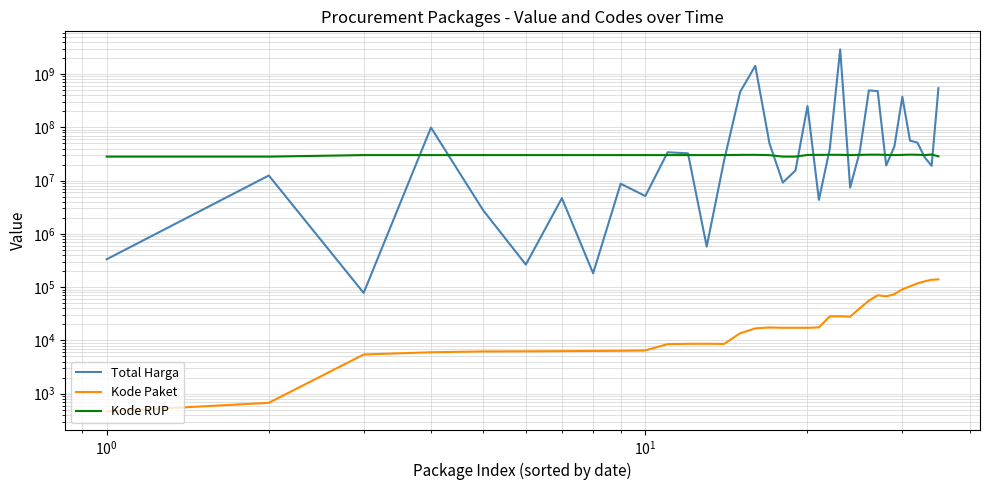

True or false: Kode Paket and Kode RUP cross at least once.

False